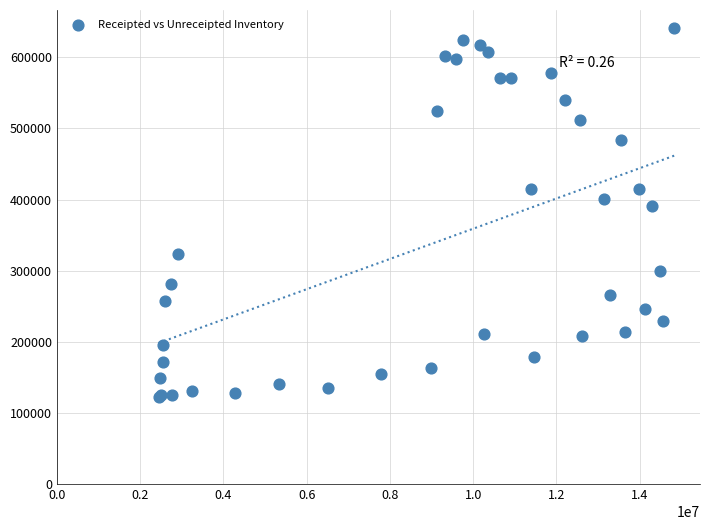

What Y value in the scatter plot is closest to 381528?

390725